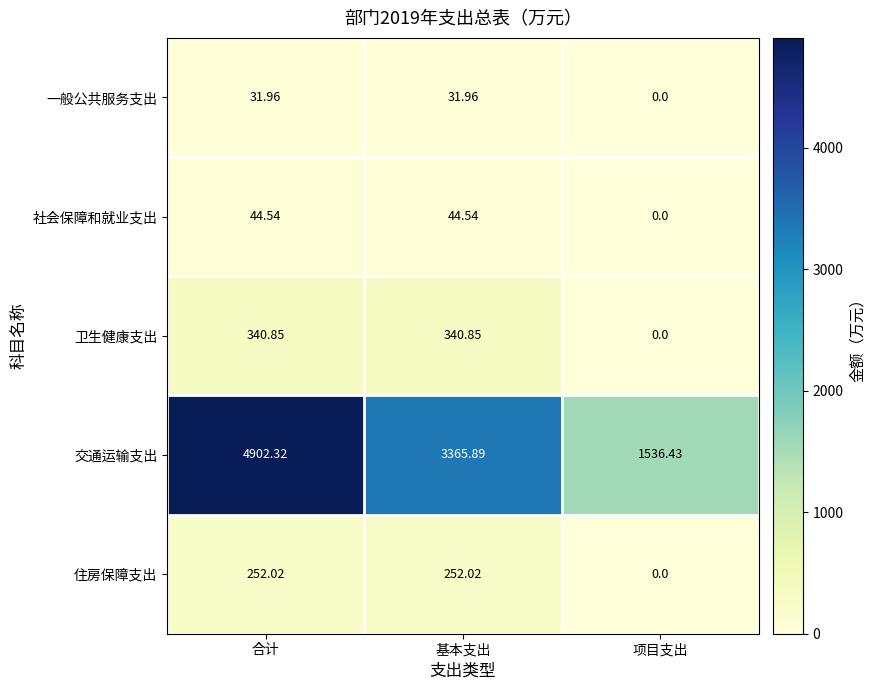

Between 合计 and 基本支出, which series saw the biggest shift?

交通运输支出